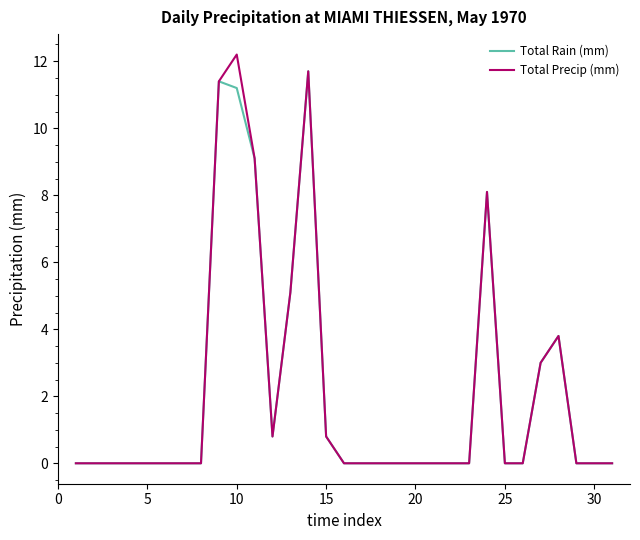

What is the maximum value shown in the chart?

12.2